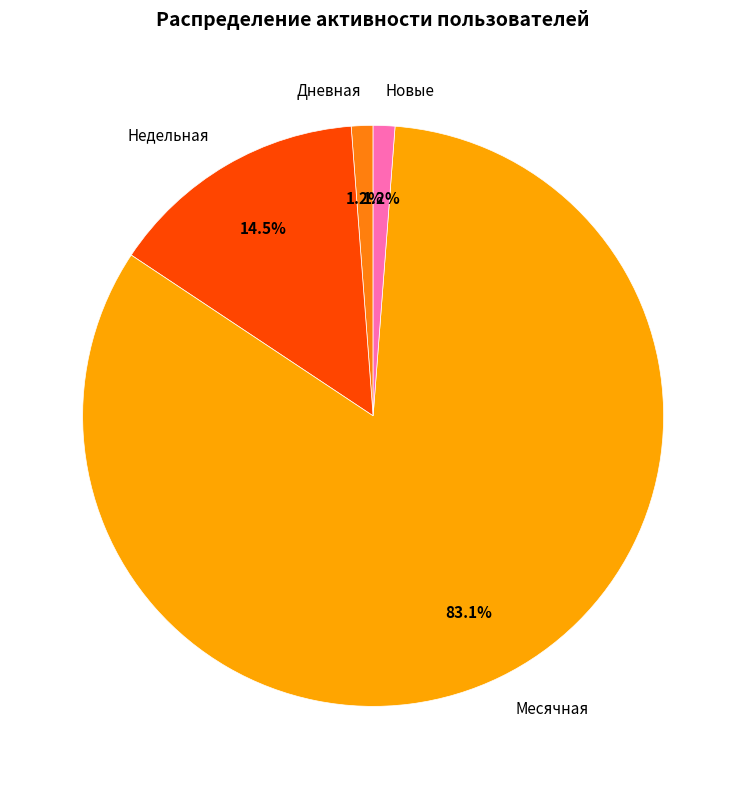

Does any single category account for the majority?

Yes